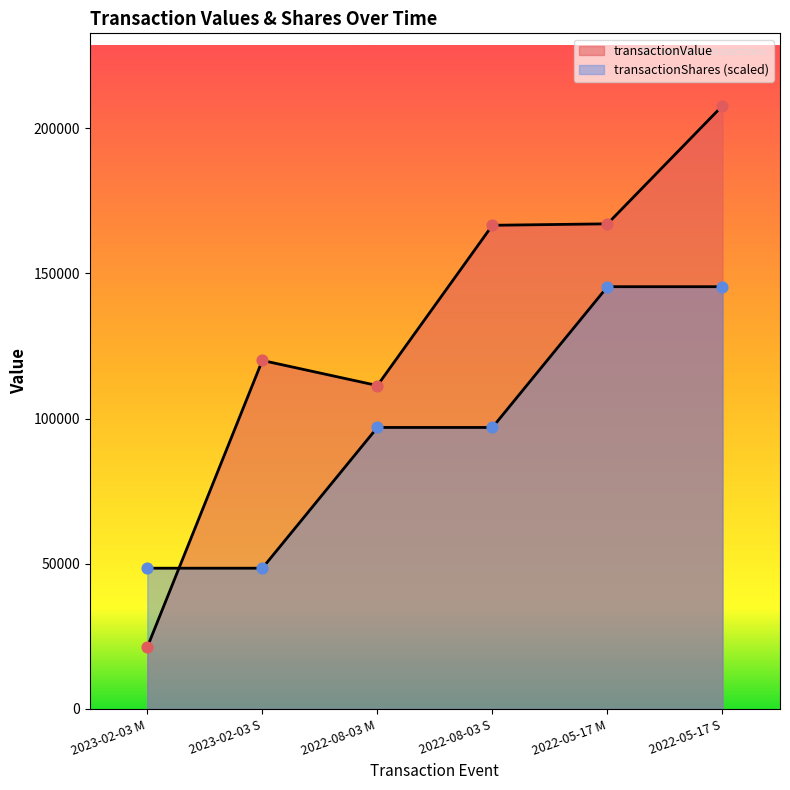

What is the total value across all series at 2022-08-03 S?

263564.9